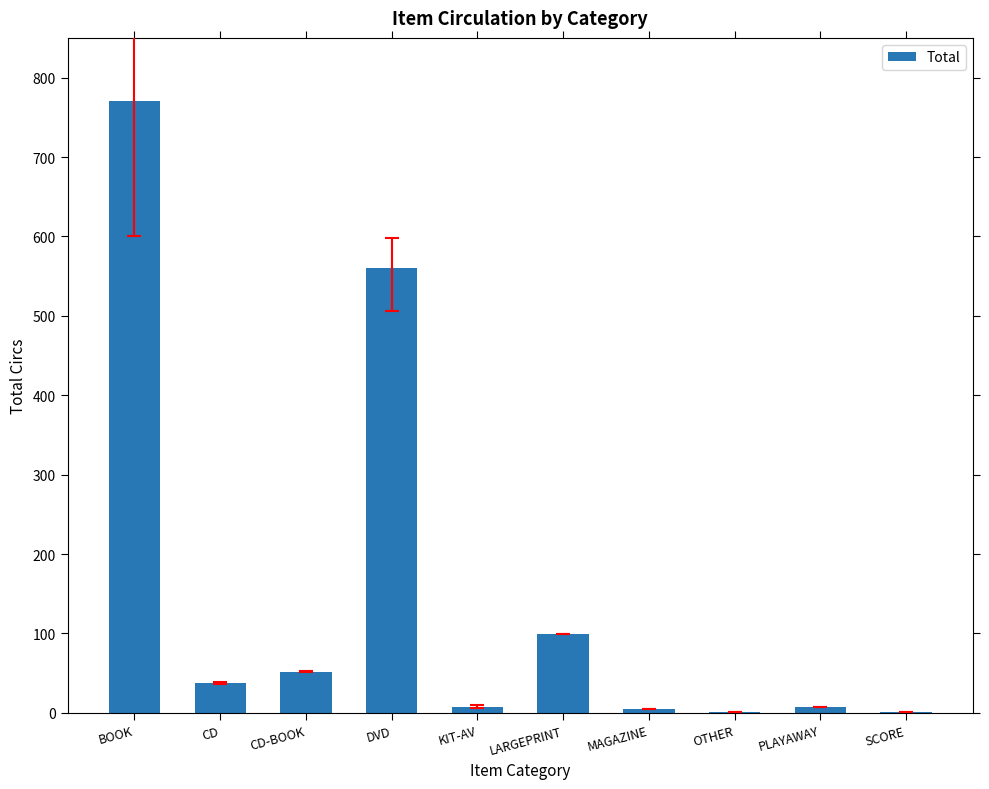

What is the sum of all values?

1541